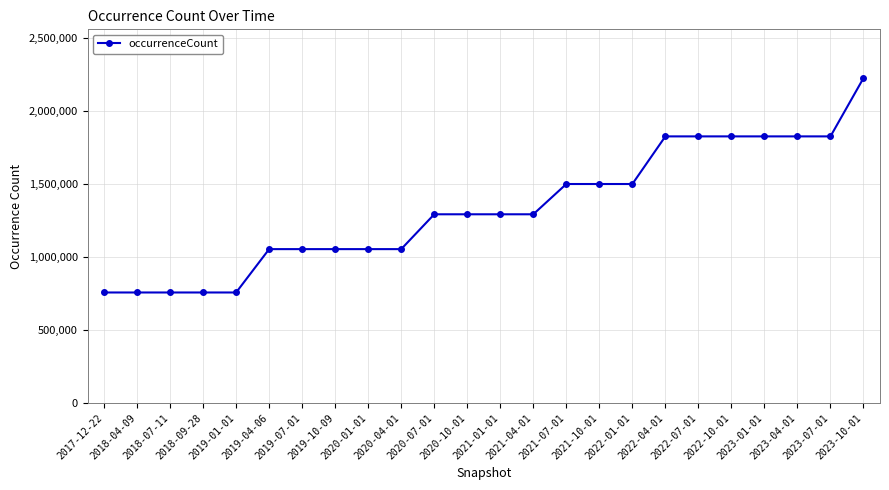

How many data points are less than 1294546?

10